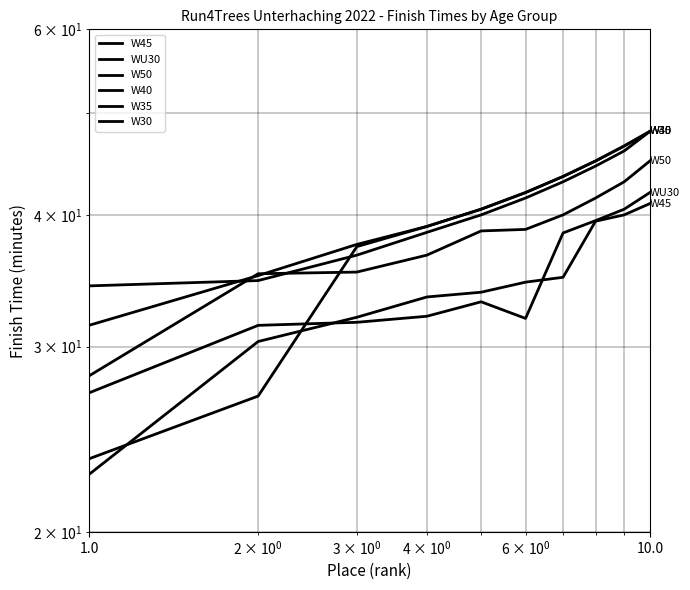

How many values in the WU30 series exceed 33?

5